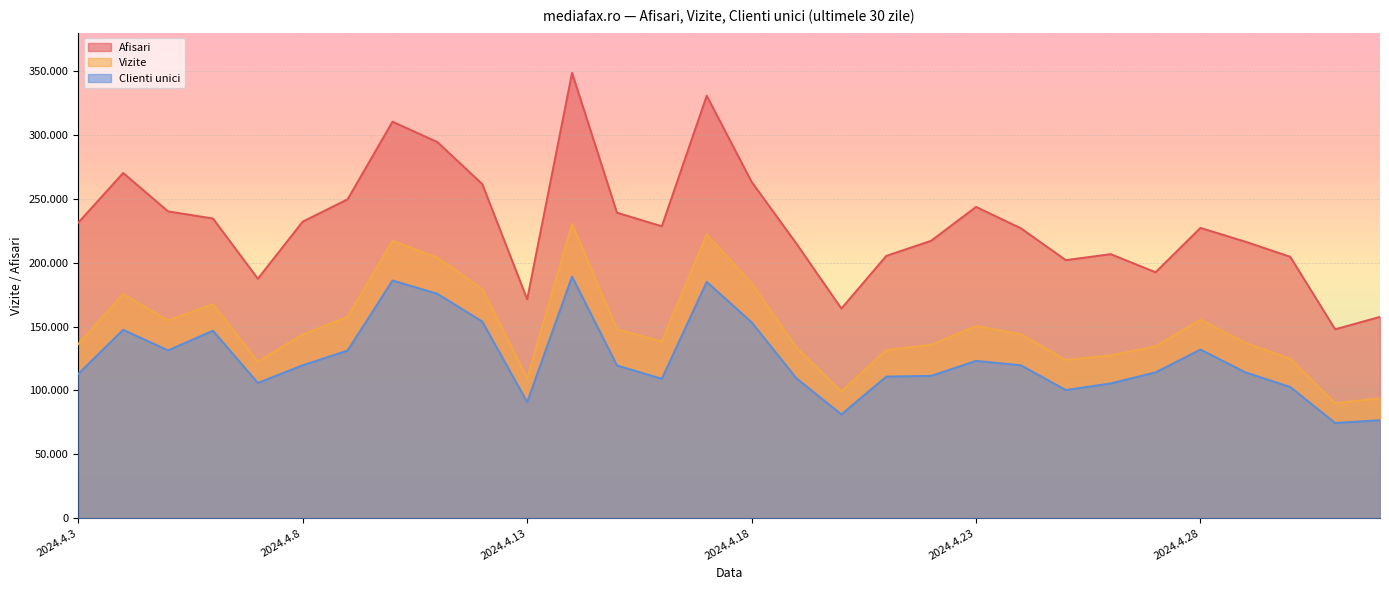

What is the label of the 11th point from the right?

2024.4.22